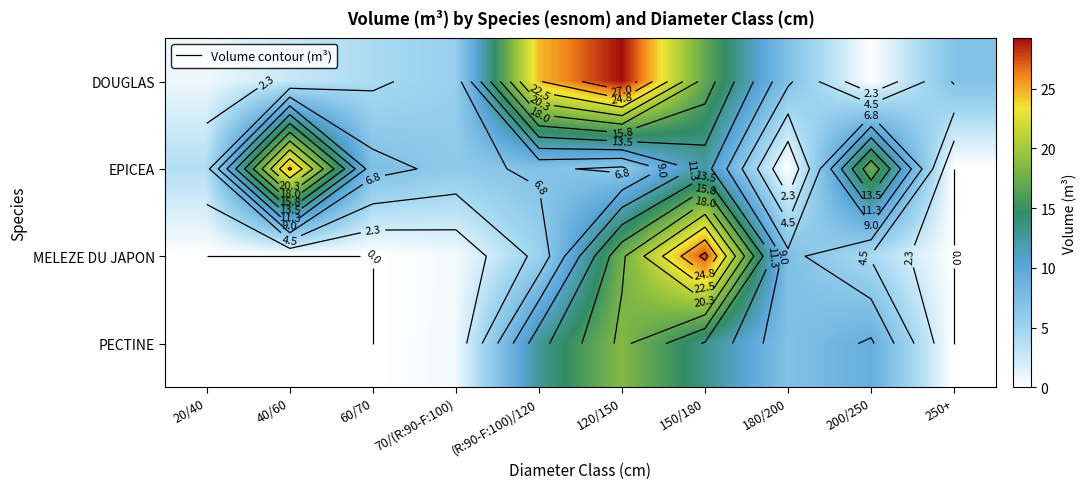

Count the number of data series in this chart.

4